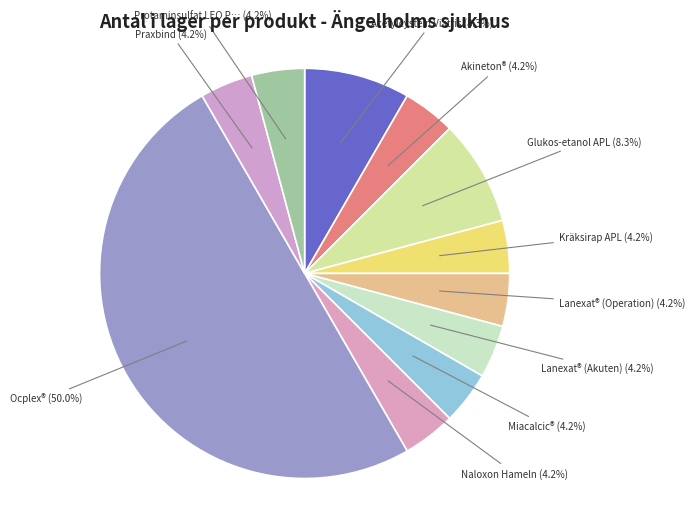

Which slice is the largest?

Ocplex®